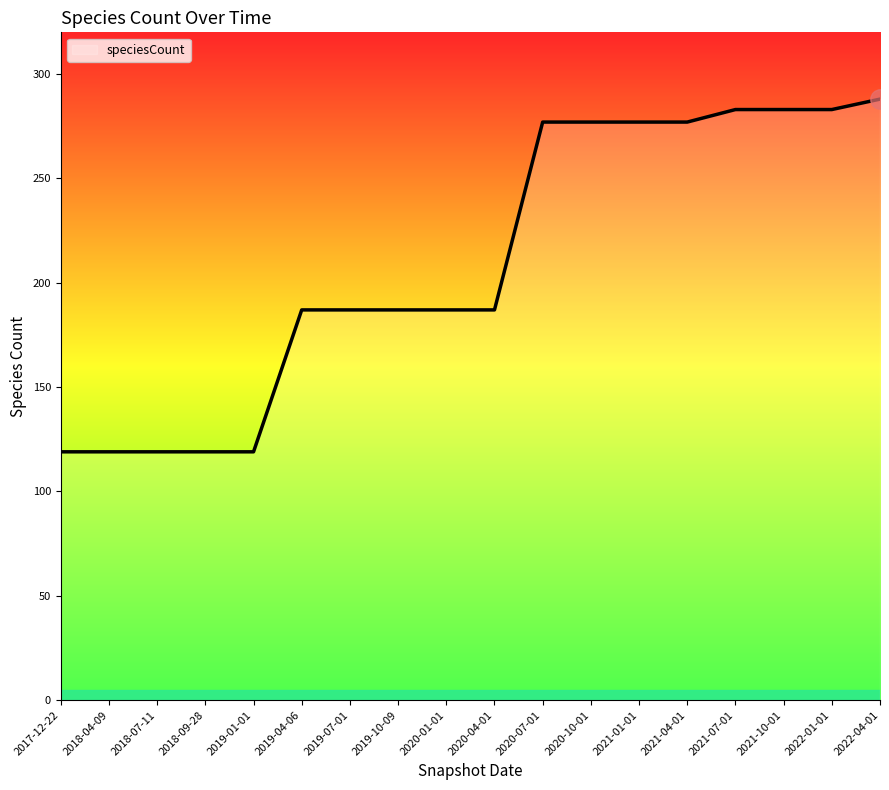

Count the number of data series in this chart.

1